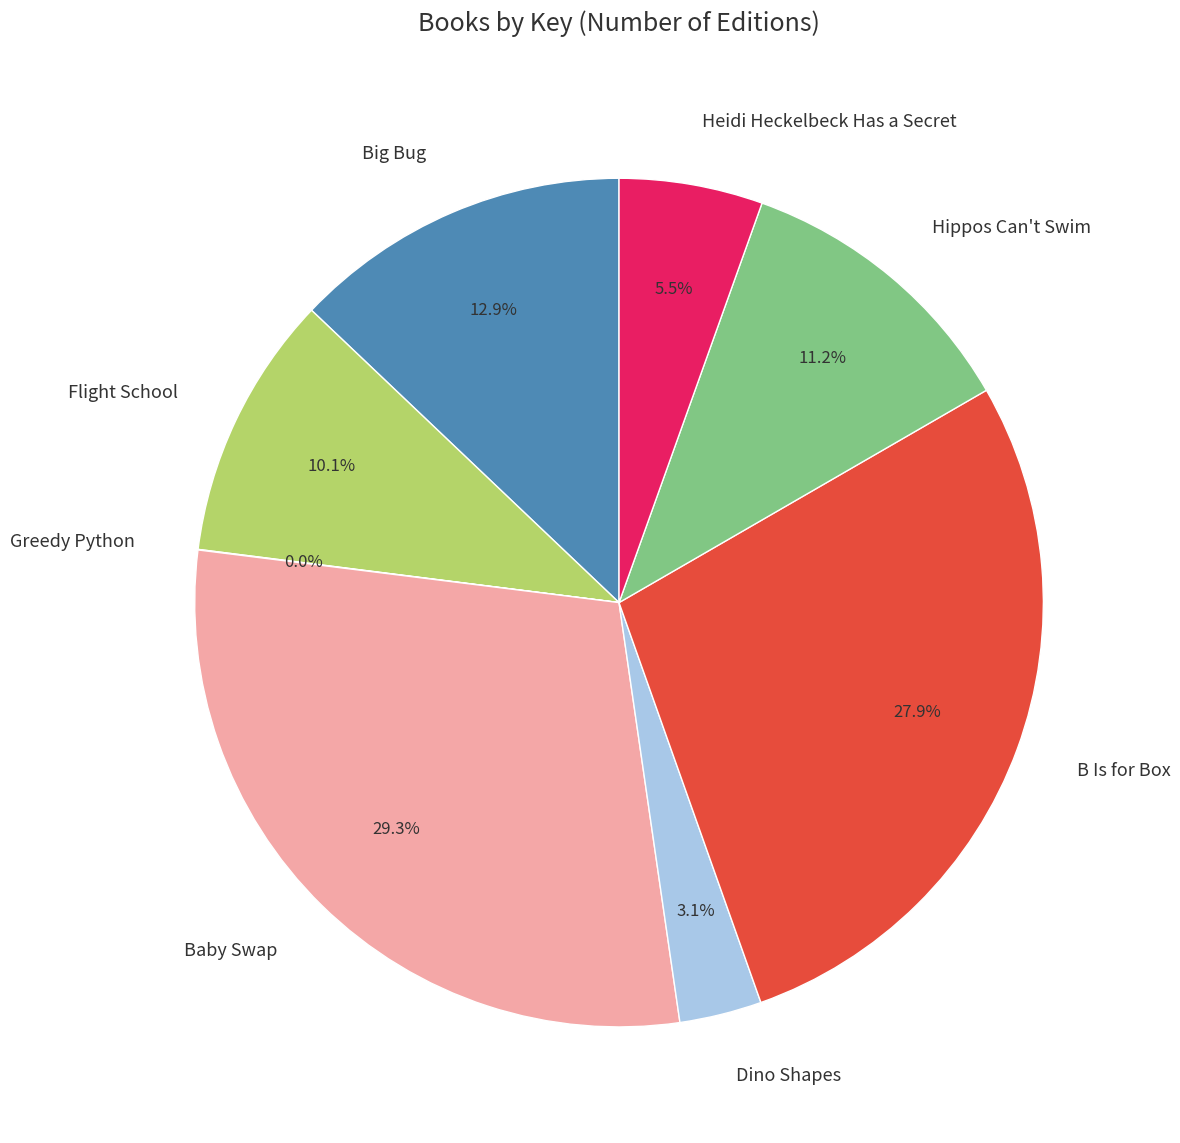

To the nearest percent, what is the difference between the Hippos Can't Swim and Dino Shapes slice percentages?

8%